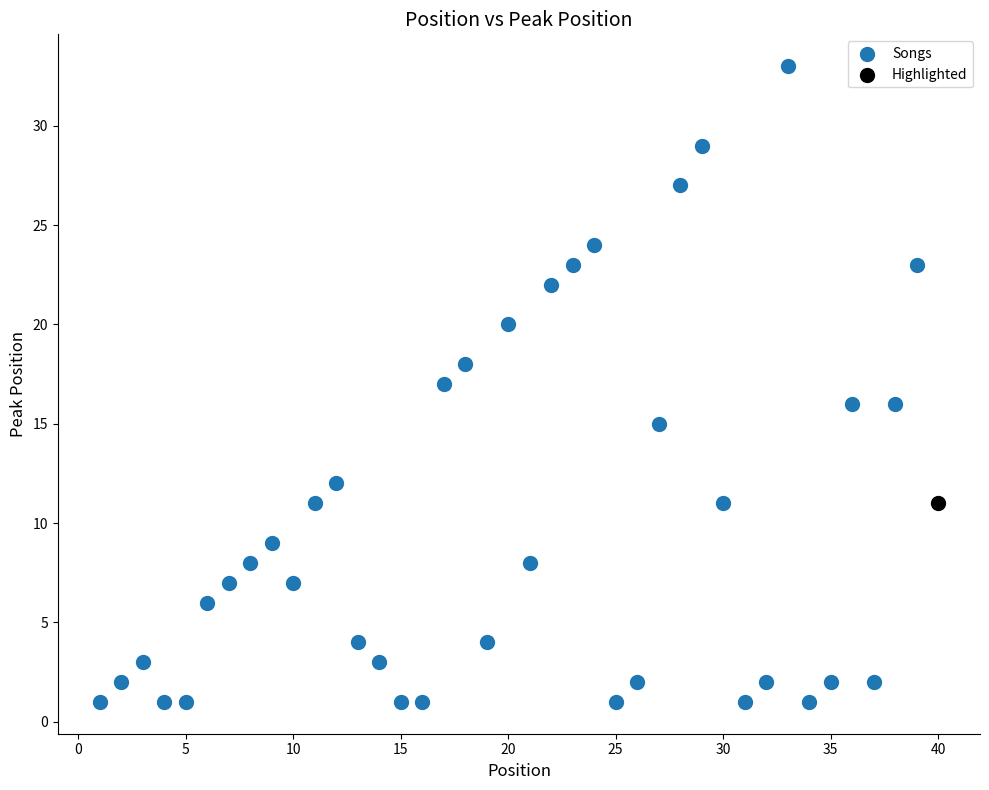

What are all the series names shown in the legend?

Songs, Highlighted